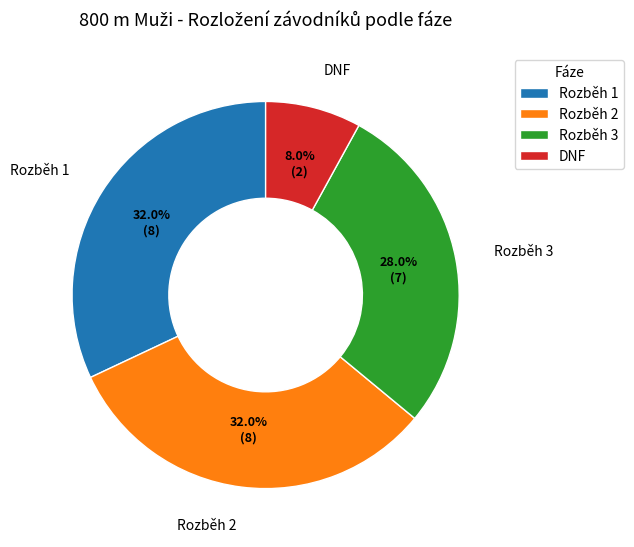

Count the number of slices in the pie.

4